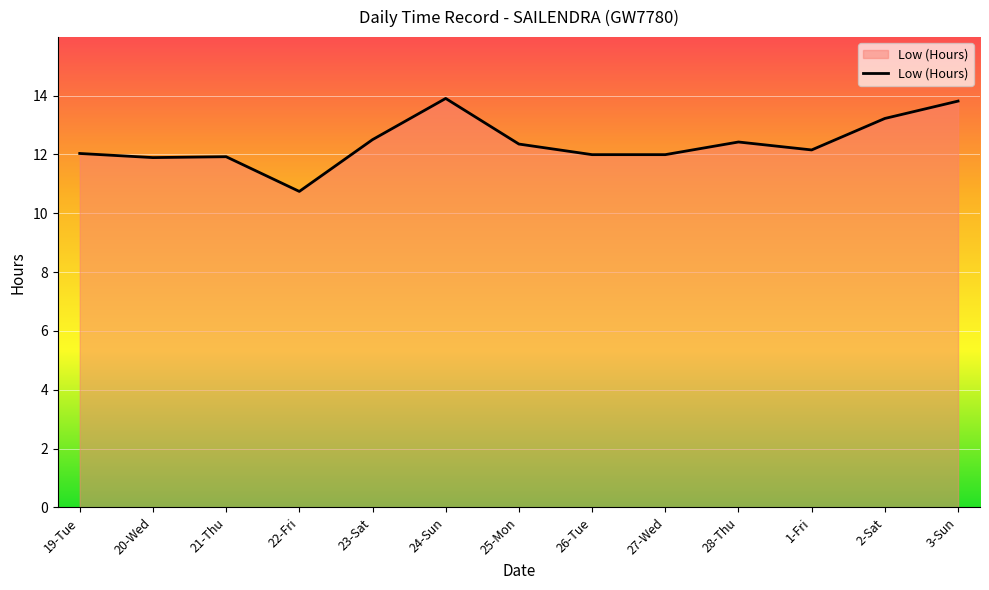

What is the change in value from 21-Thu to 23-Sat?

+0.6